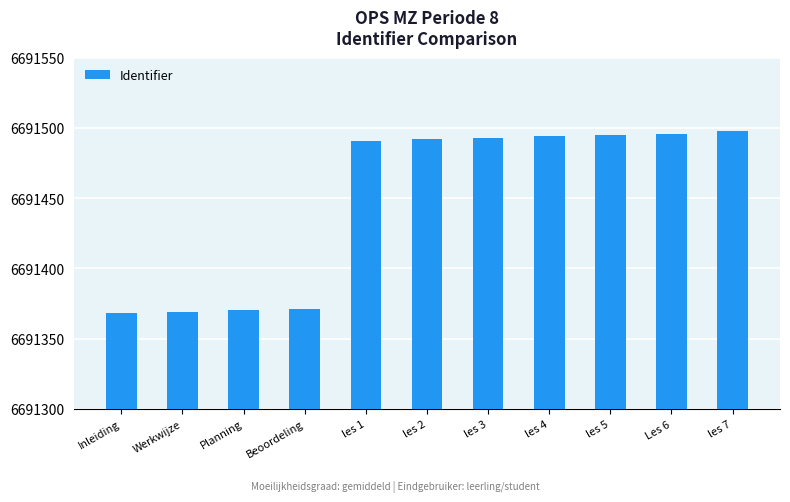

What is the value of the 10th bar from the left?

6691496